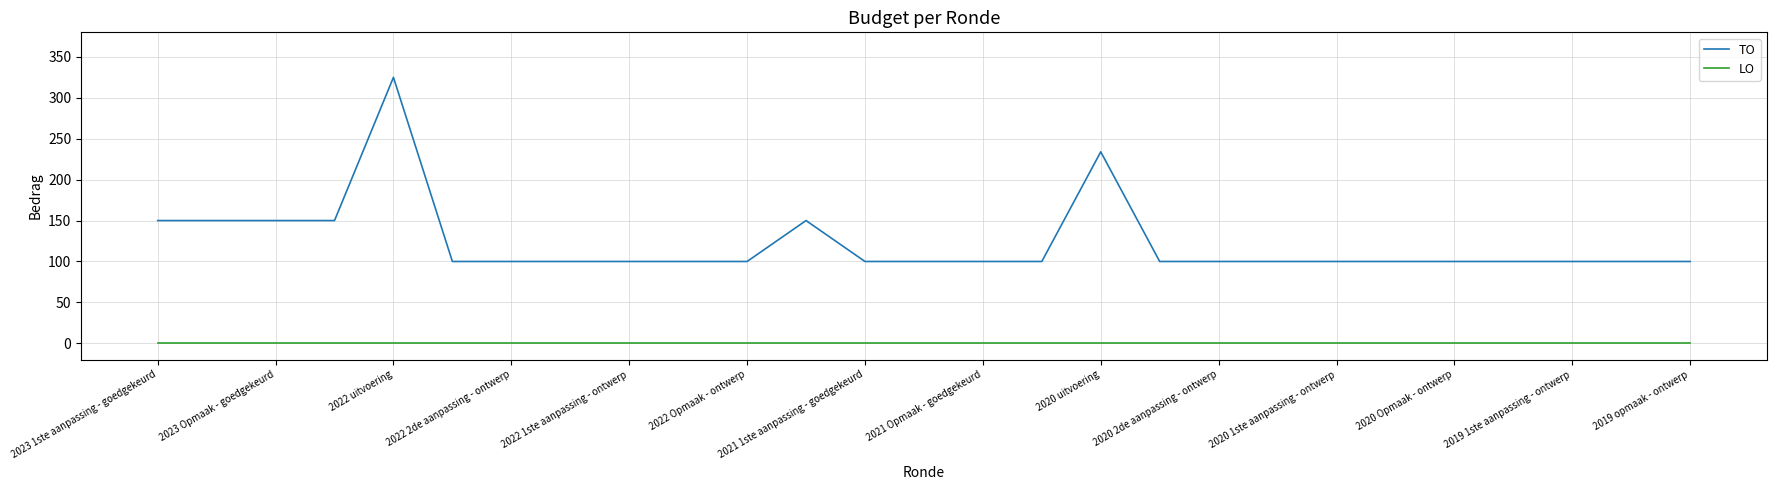

True or false: LO and TO cross at least once.

False